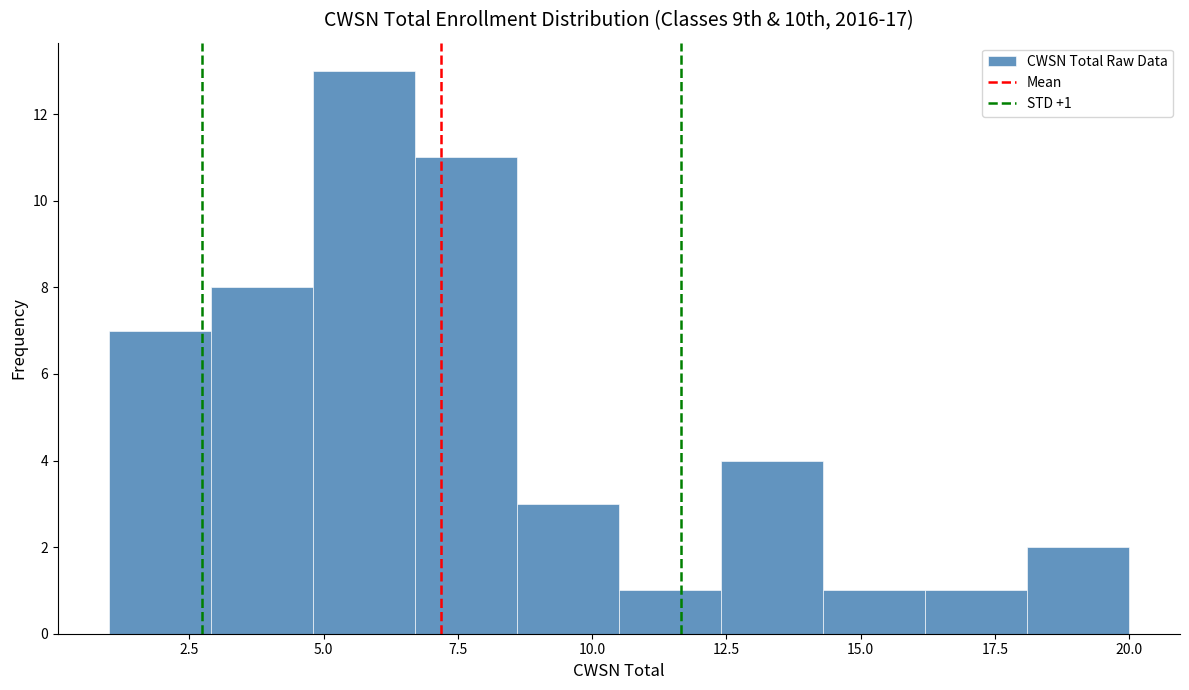

Around what value on the x-axis is the tallest bar? Give the approximate position of its centre, as read against the axis.

6.0